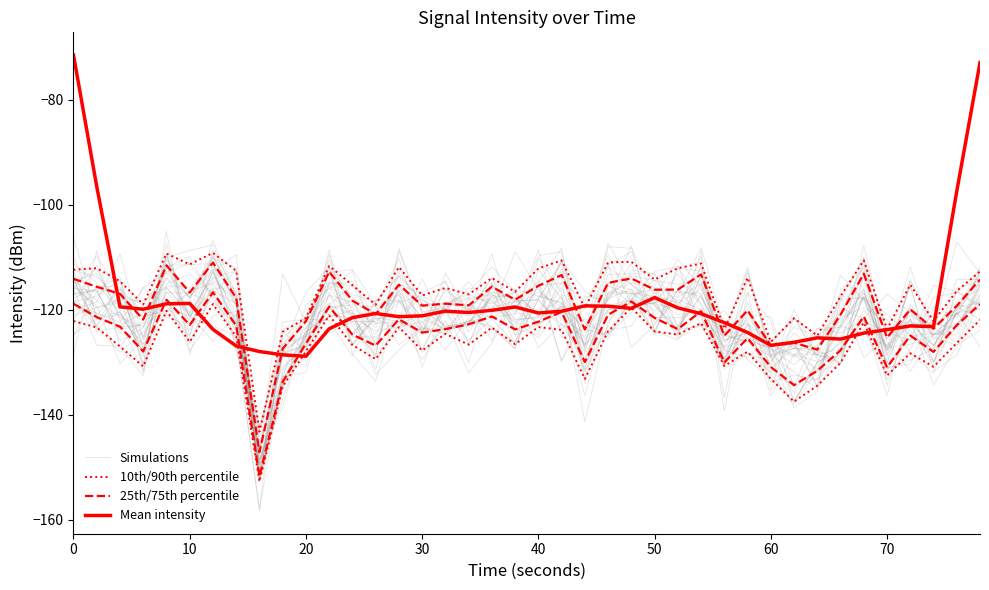

How many lines are shown in the chart?

4